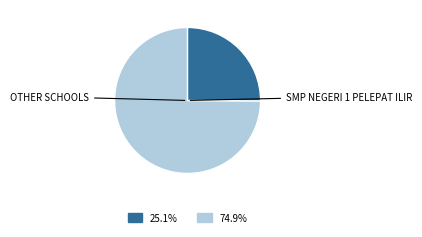

Is there any slice that represents more than half of the pie?

Yes